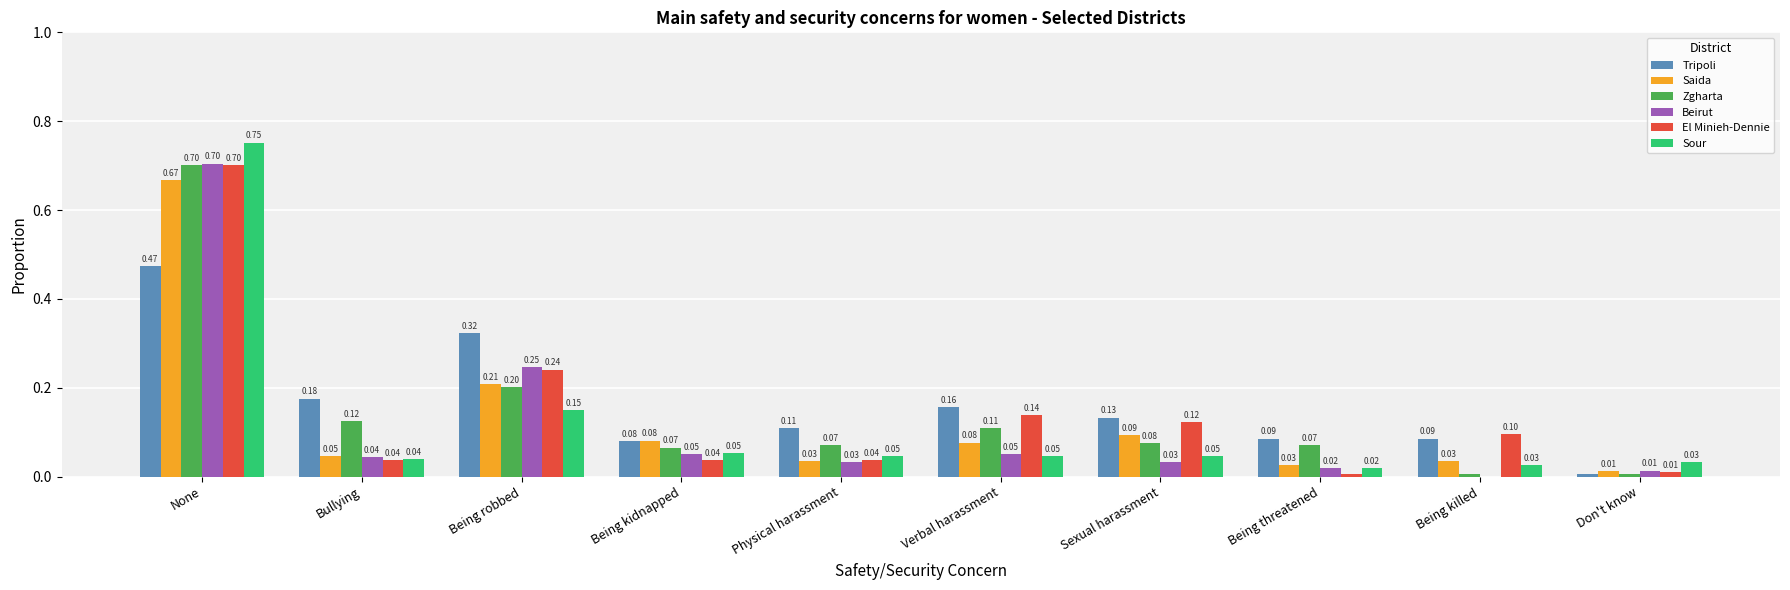

What is the sum of all Tripoli values?

1.6